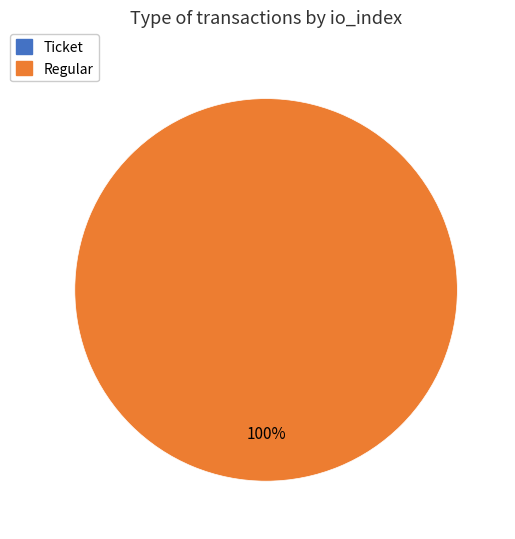

How many segments does this pie chart have?

2